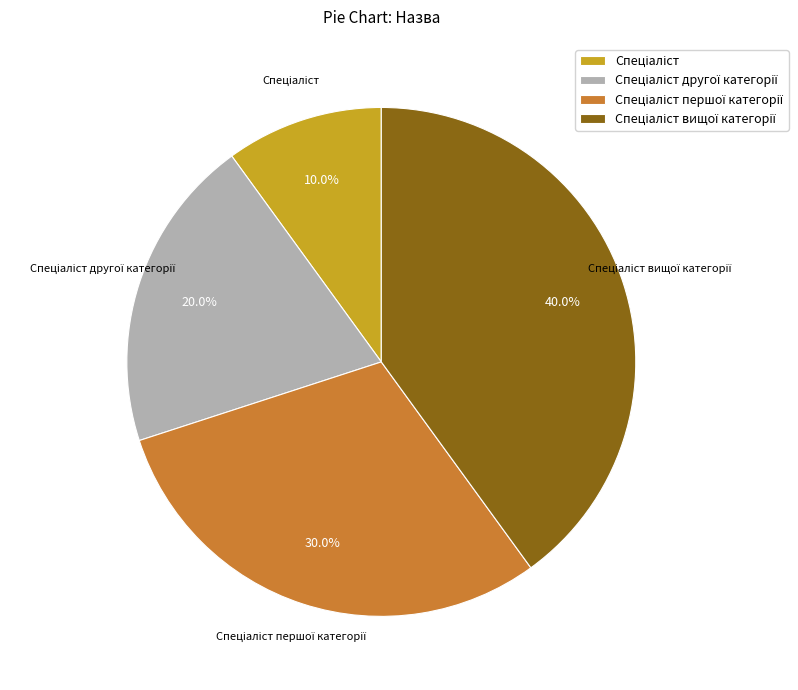

Is there any slice that represents more than half of the pie?

No